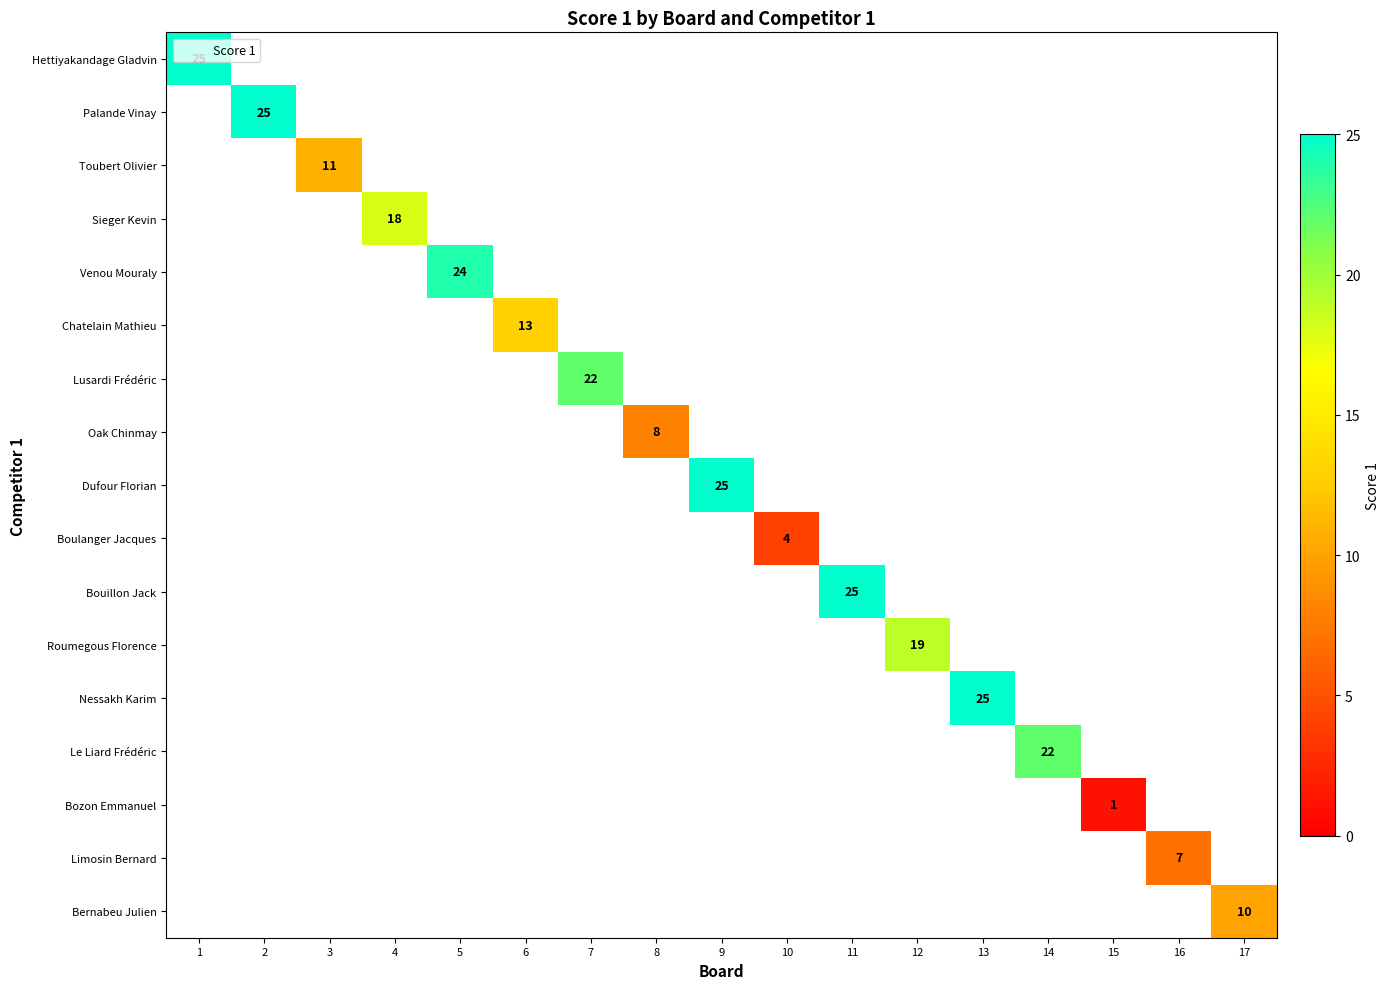

Which series has the largest range (max minus min)?

Hettiyakandage Gladvin